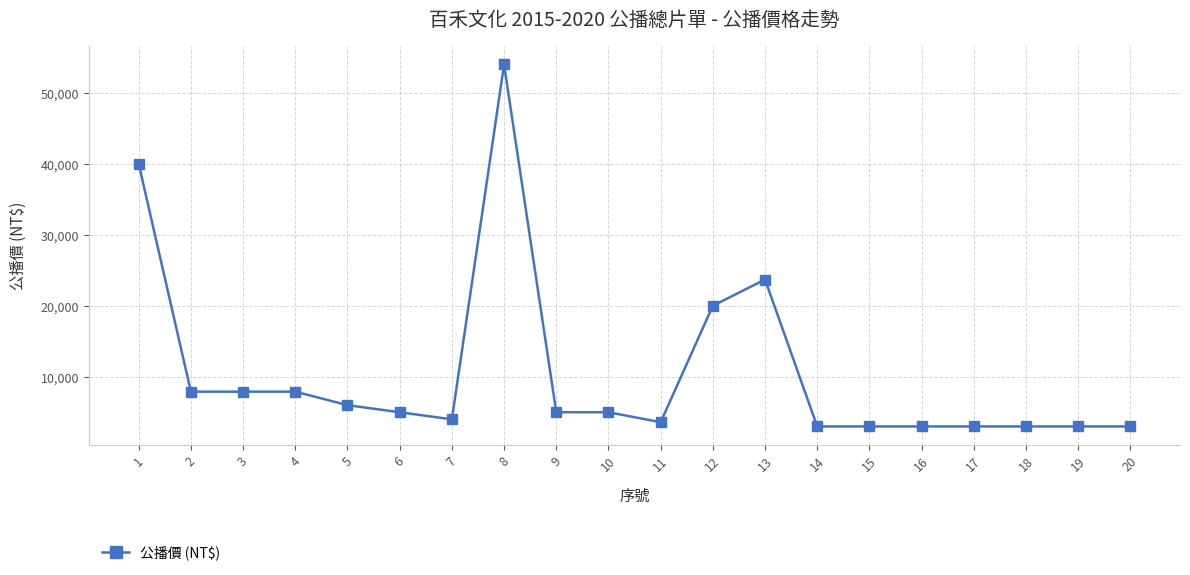

What is the minimum value shown in the chart?

3000